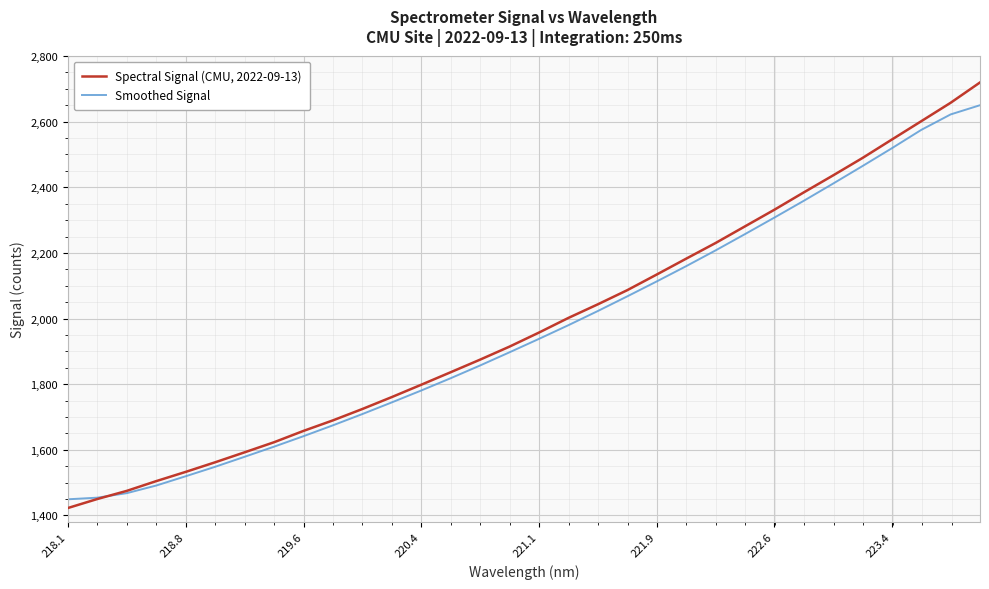

List the series in order of their overall mean, lowest first.

Smoothed Signal, Spectral Signal (CMU, 2022-09-13)